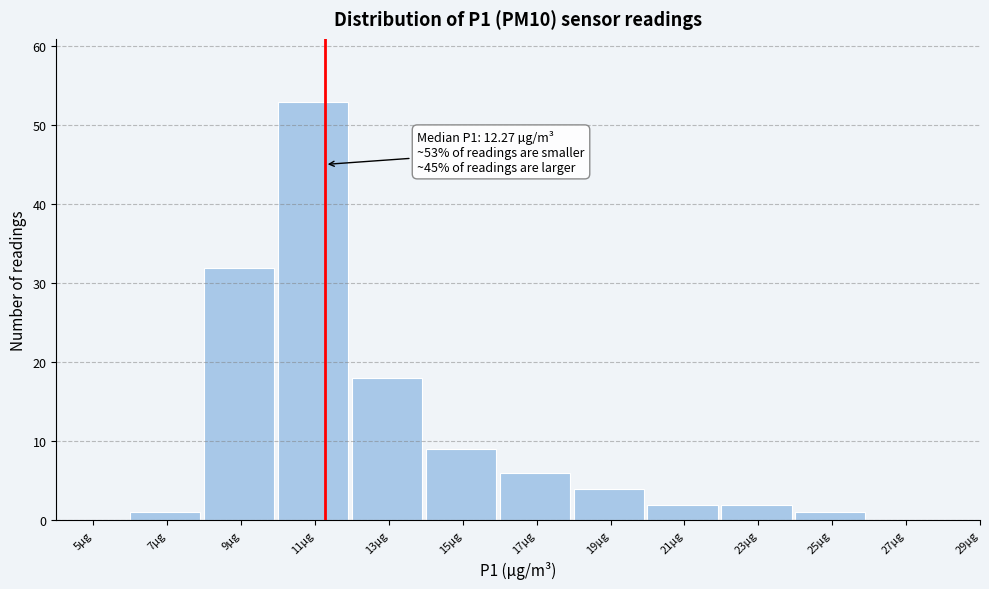

Reading right to left, list all the values displayed in this chart.

29µg=0	27µg=0	25µg=1	23µg=2	21µg=2	19µg=4	17µg=6	15µg=9	13µg=18	11µg=53	9µg=32	7µg=1	5µg=0